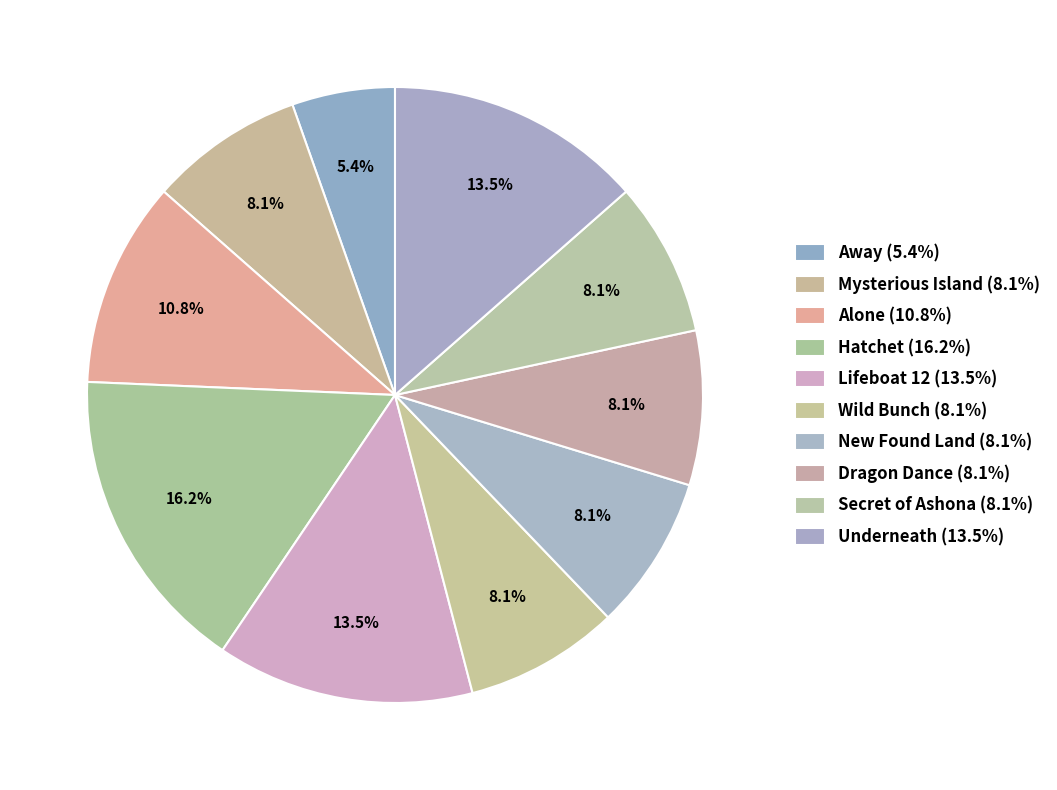

Which slice is the smallest?

Away